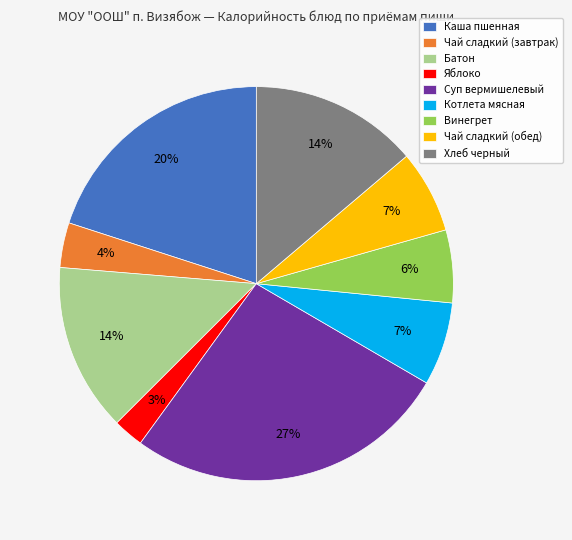

Combined, do Суп вермишелевый and Каша пшенная account for over 50%?

No